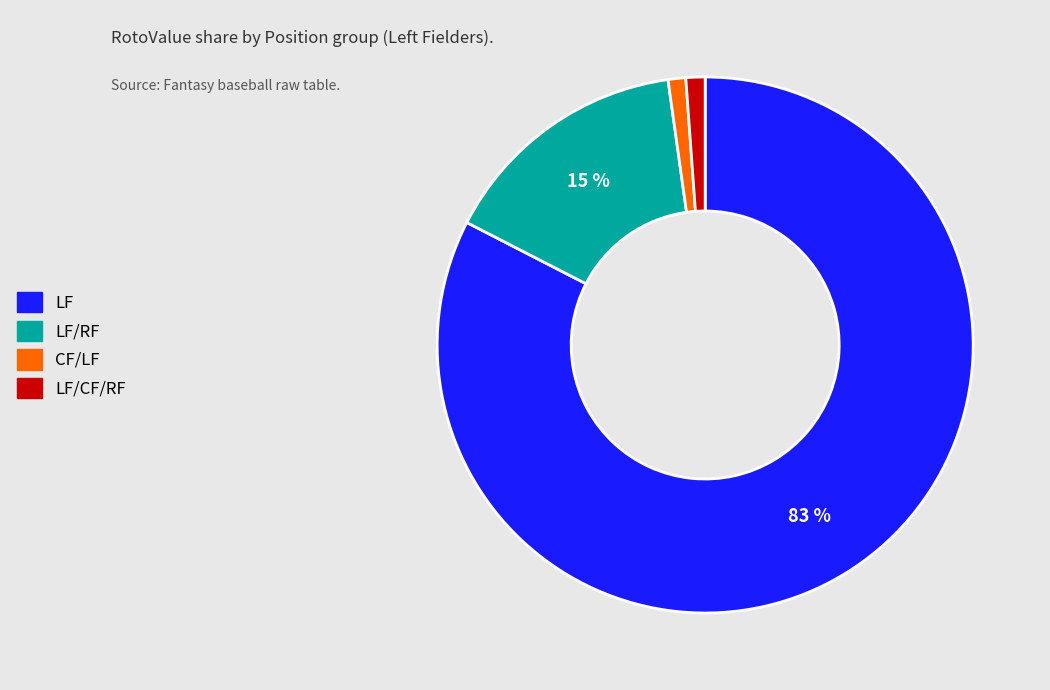

To the nearest percent, what is the average slice percentage?

25%